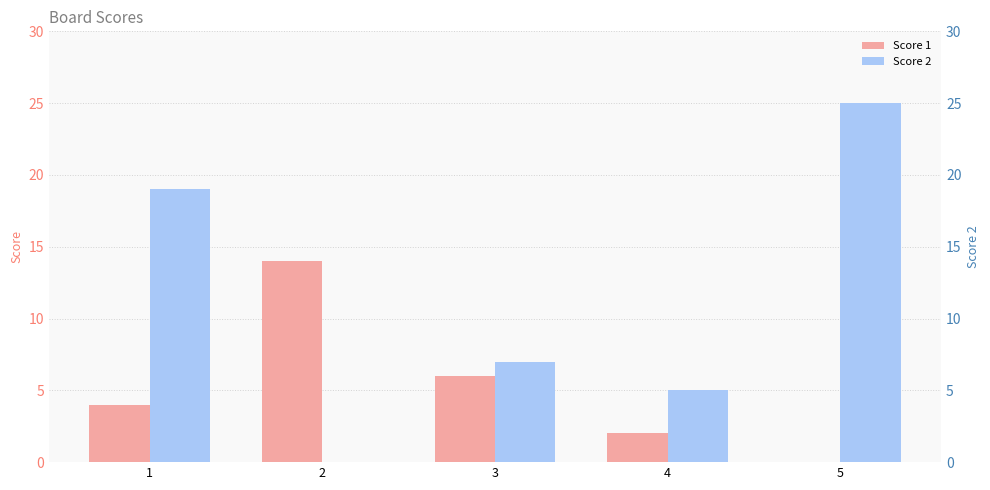

What is the average value of the Score 2 series?

11